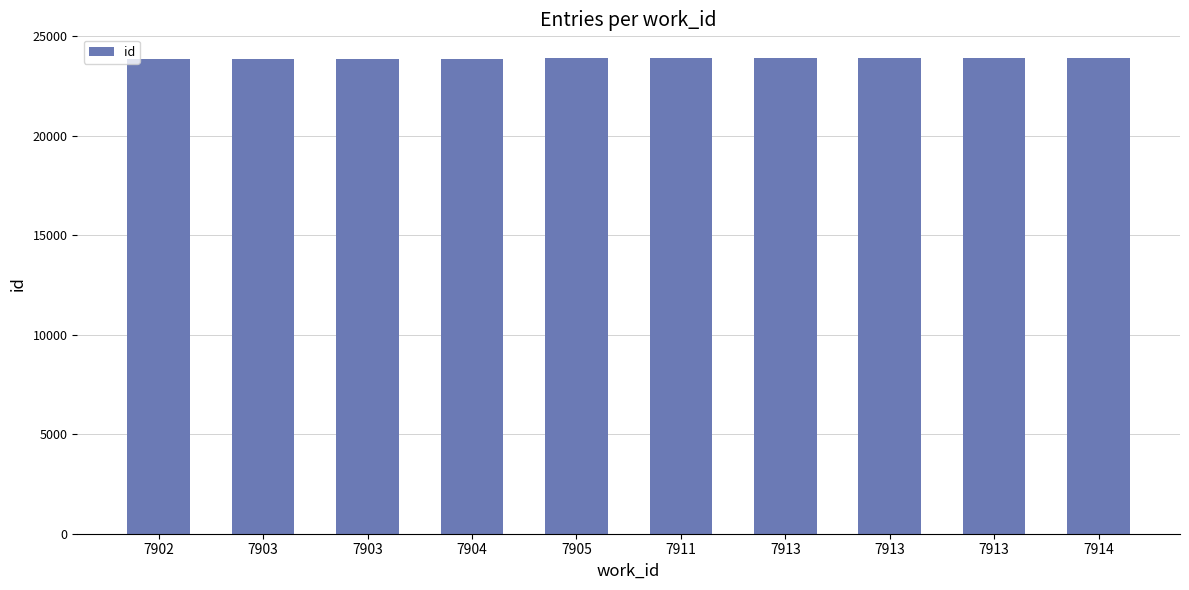

What is the value of the 2nd bar from the left?

23886